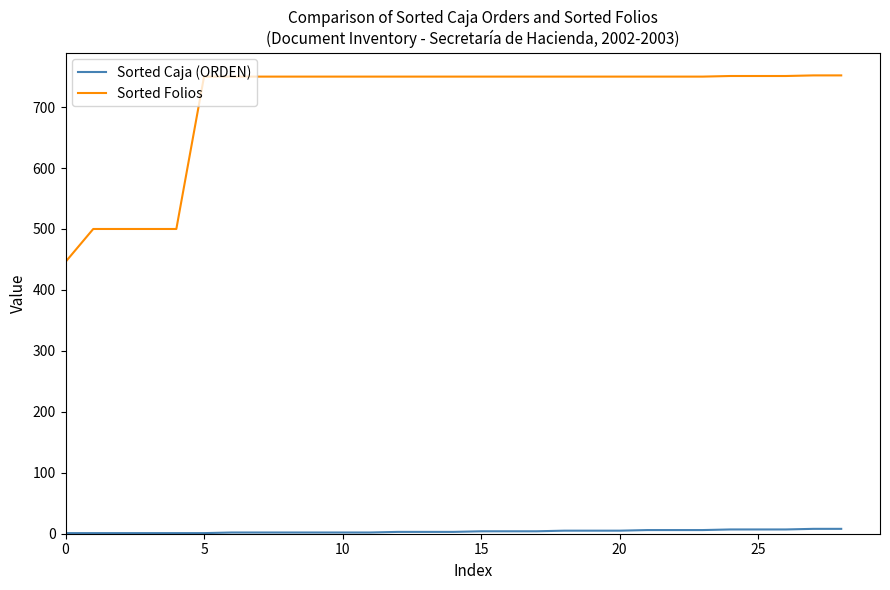

Which series has the largest total across all categories?

Sorted Folios